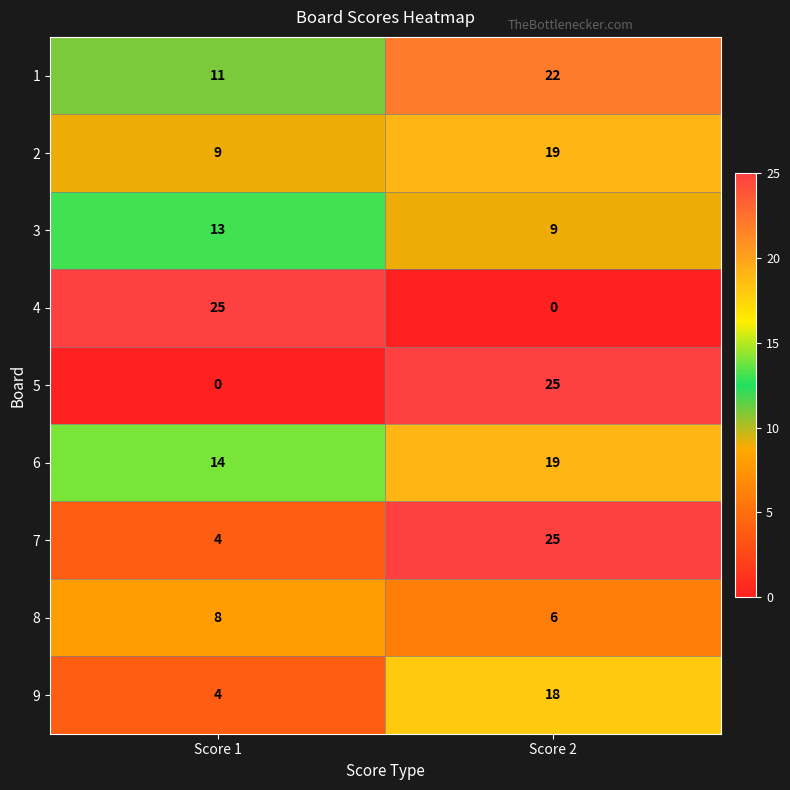

True or false: 4 has a value of 25 at Score 1.

True